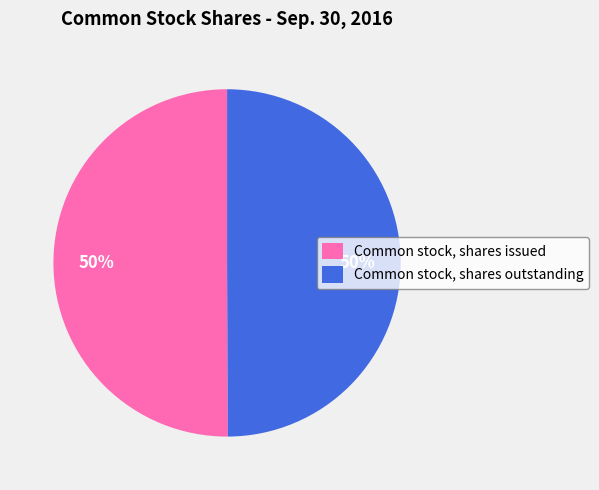

How many slices are in this pie chart?

2